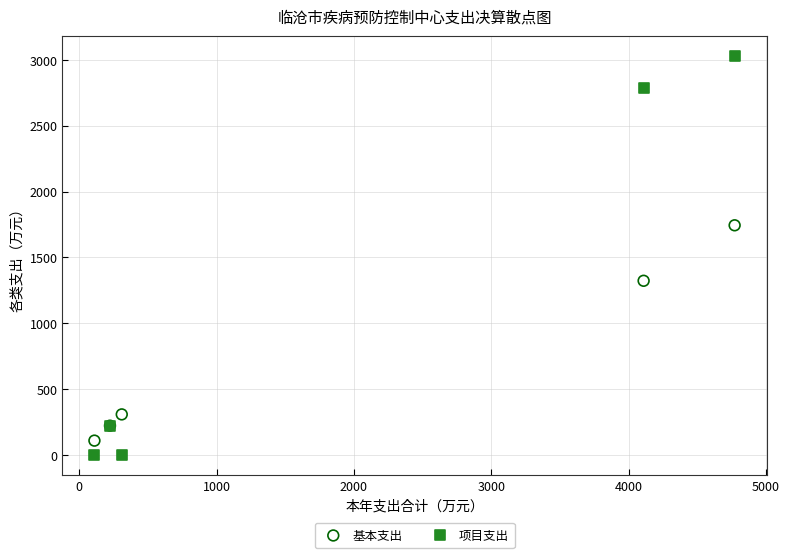

What are all the series names shown in the legend?

基本支出, 项目支出